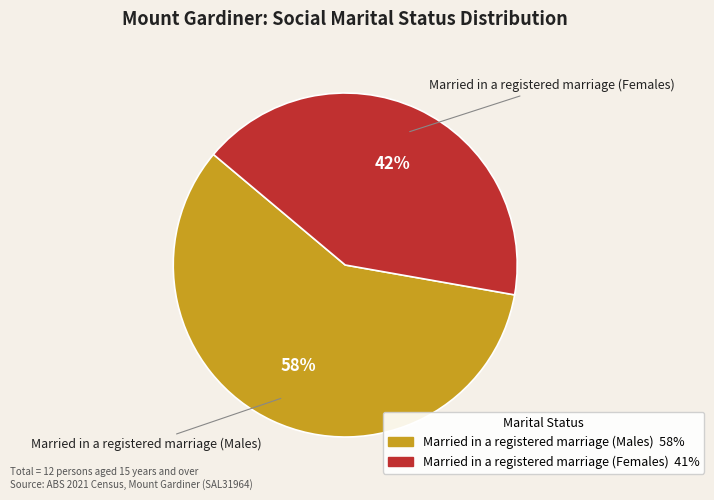

To the nearest percent, what is the average slice percentage?

50%